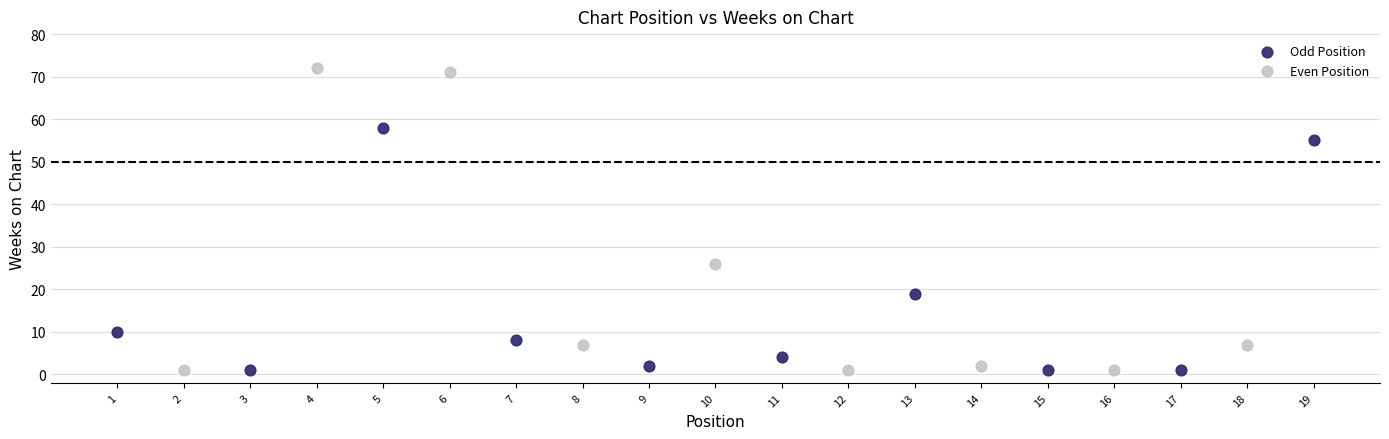

Which series has the largest Y range (max minus min)?

Even Position